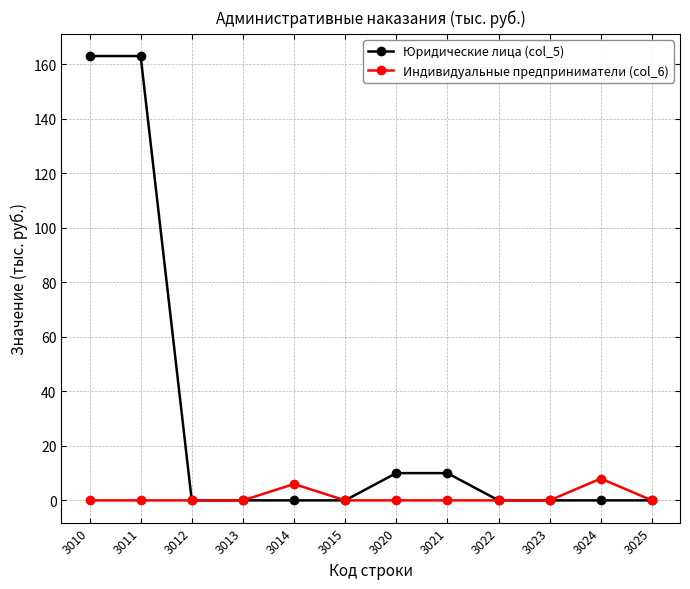

Reading left to right, what are all the values shown in this chart?

Юридические лица (col_5): 163	163	0	0	0	0	10	10	0	0	0	0
Индивидуальные предприниматели (col_6): 0	0	0	0	6	0	0	0	0	0	8	0